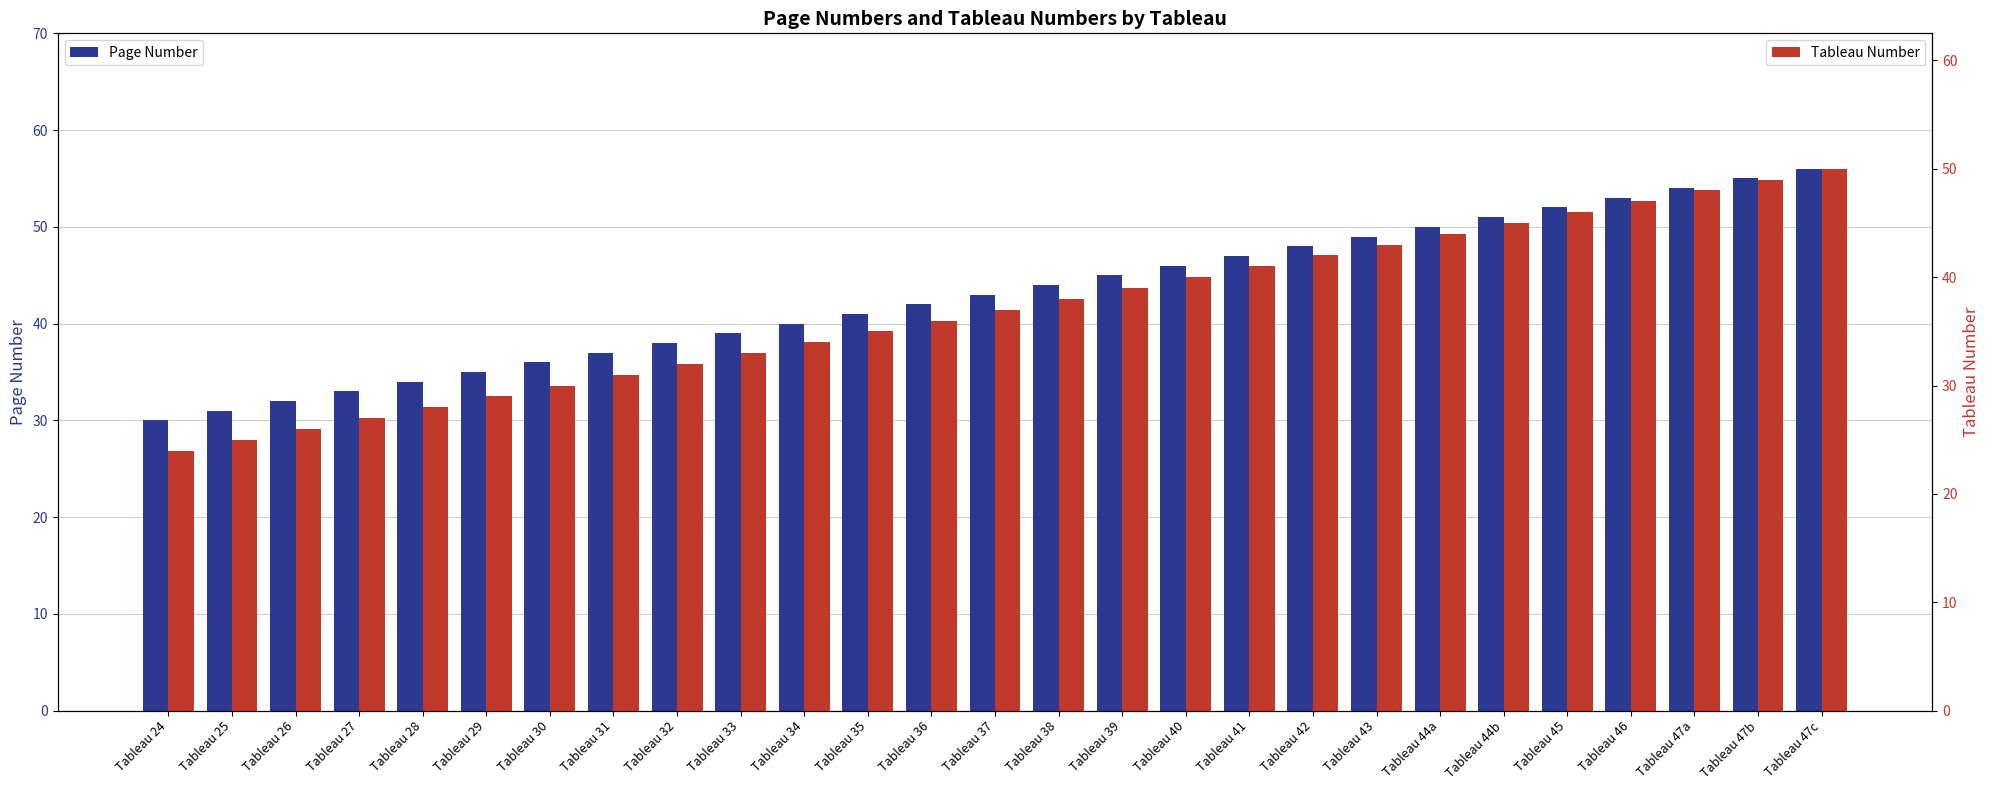

What is the difference between the maximum and minimum values in the Page Number series?

26